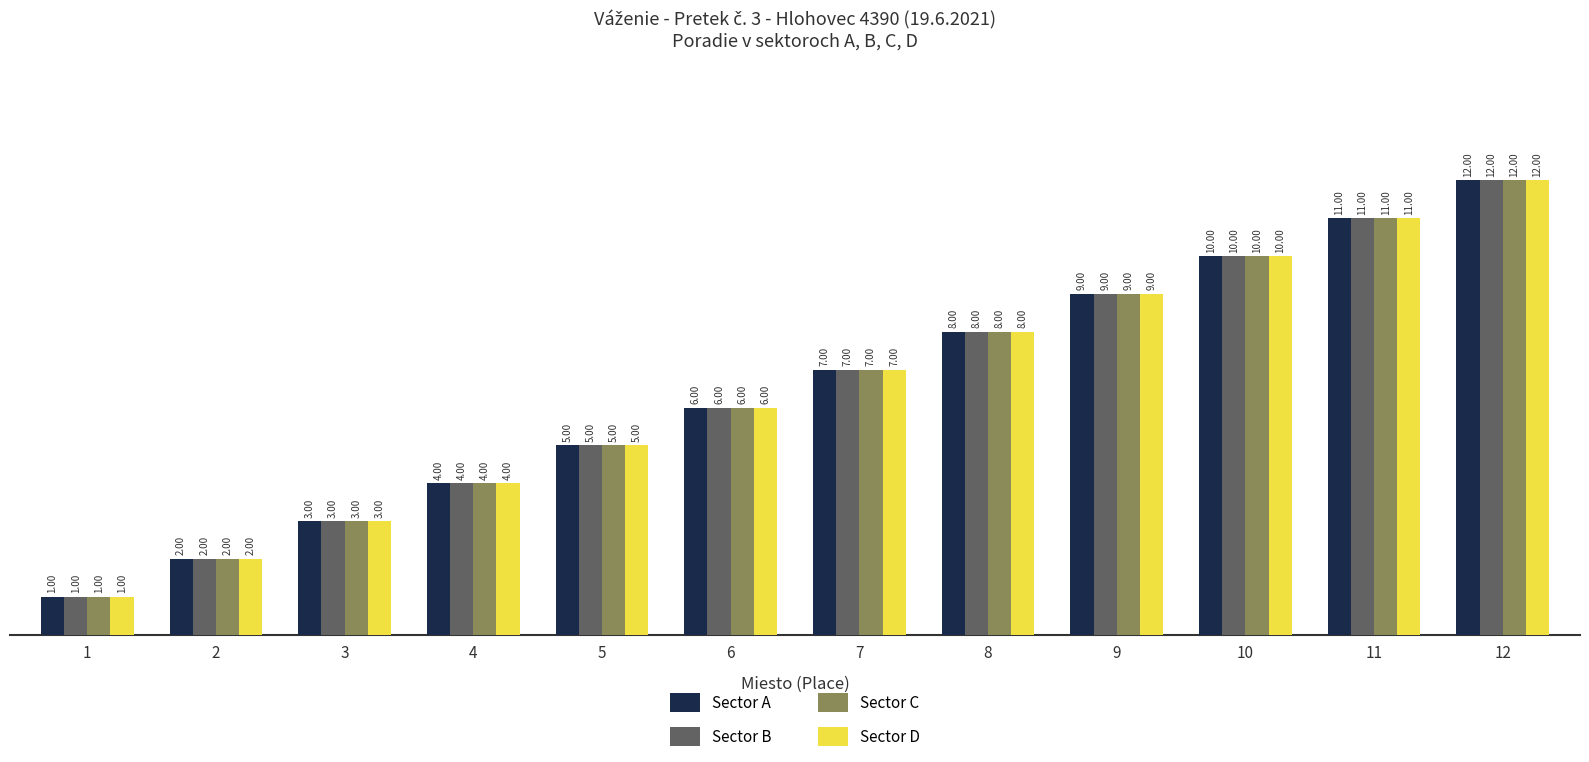

What is the approximate value of Sector D at 8, to the nearest 5?

10